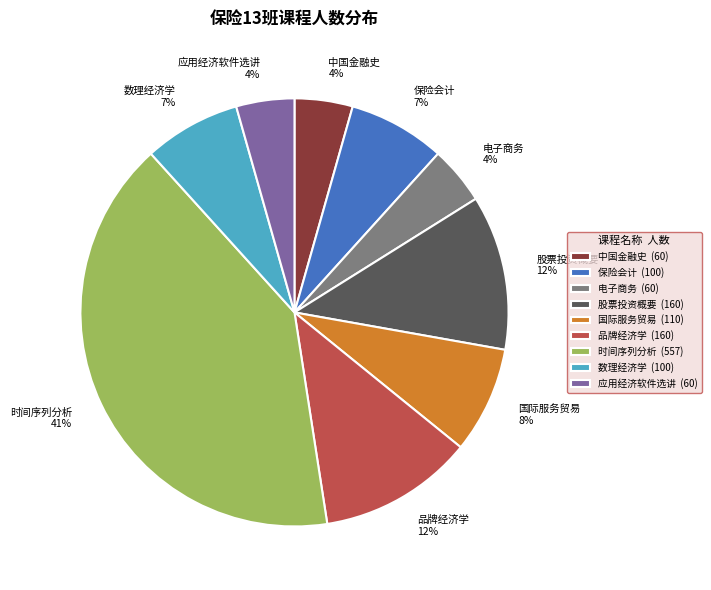

How many slices are in this pie chart?

9